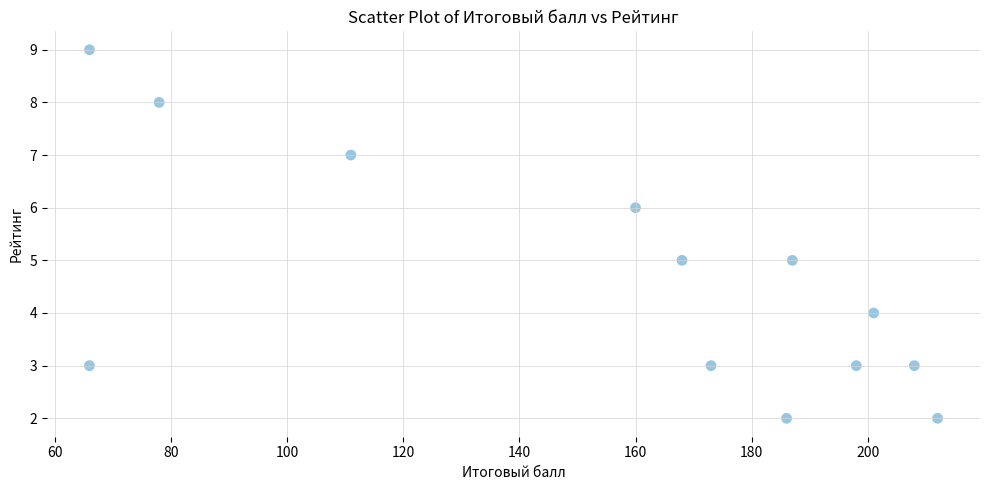

What is the range of Y values (max minus min)?

7